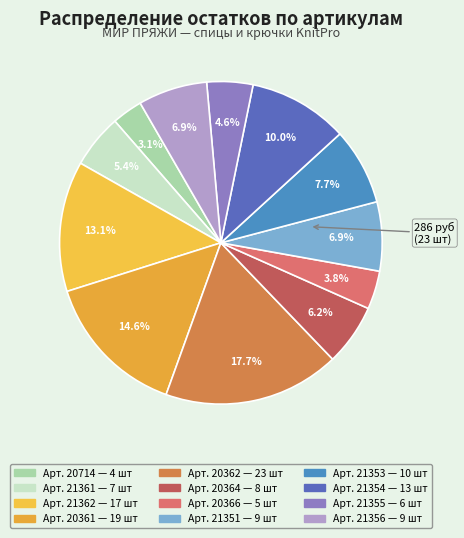

How many slices are in this pie chart?

12